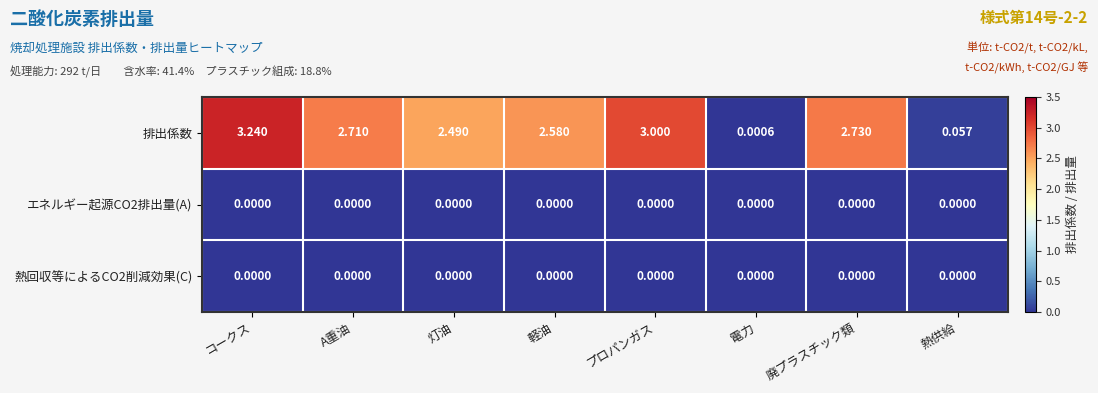

Which label corresponds to the largest value in the chart?

コークス